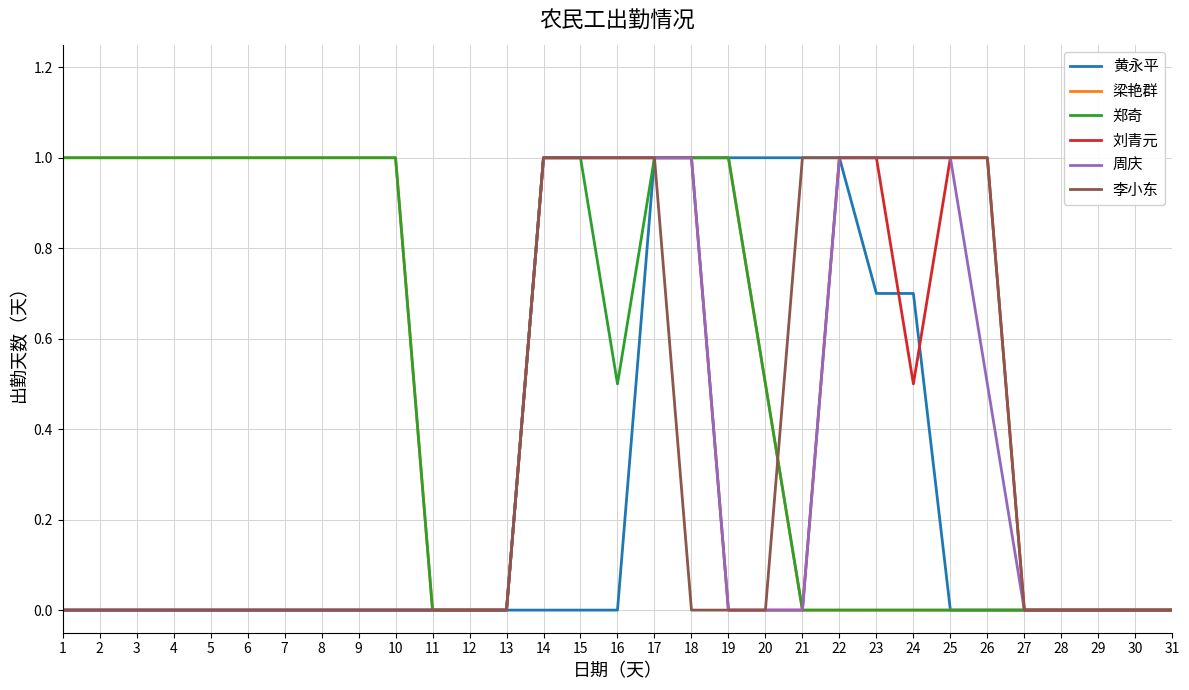

What is the spread (max minus min) of values at 19?

1.0